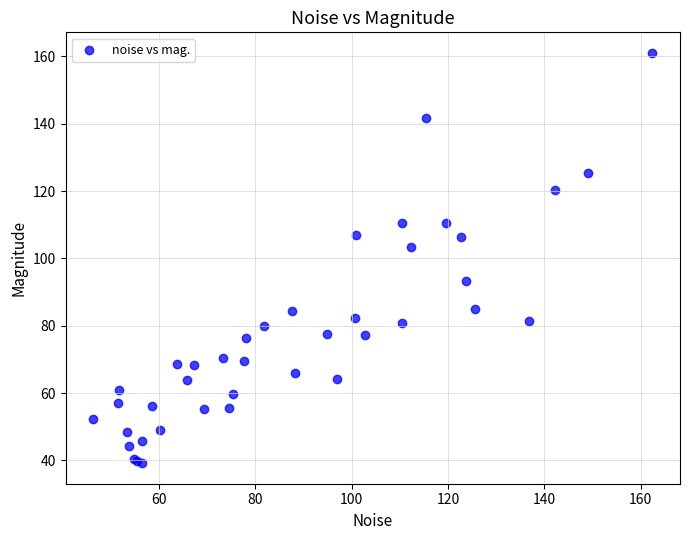

What Y value in the scatter plot is closest to 100?

103.4